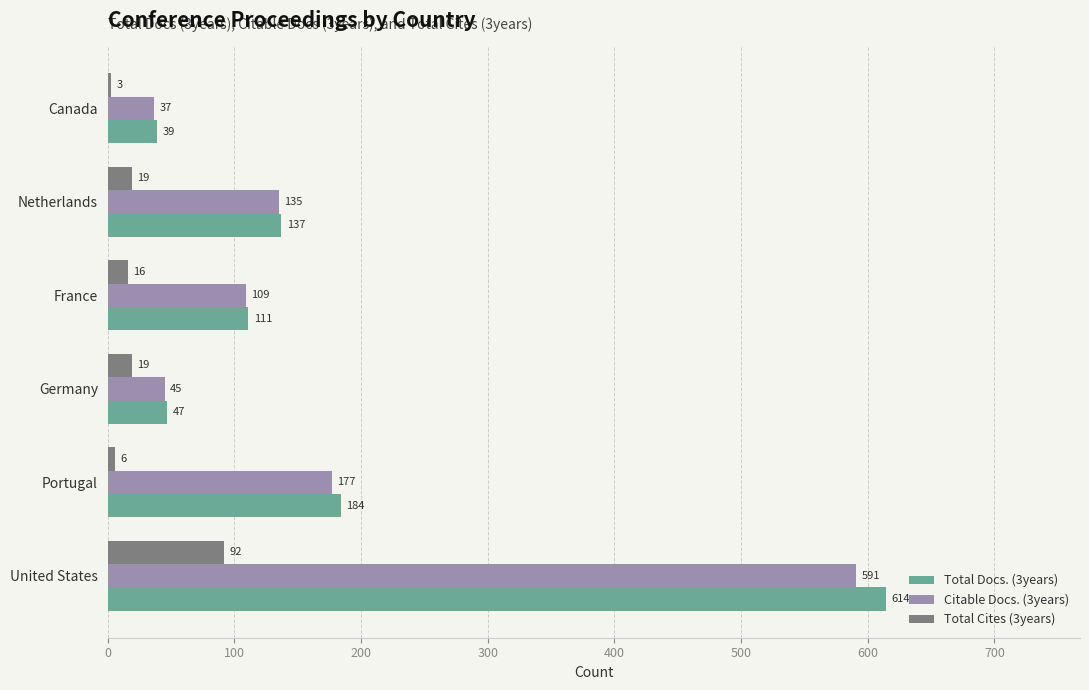

What is the difference between the second highest and minimum values in the Total Cites (3years) series?

16